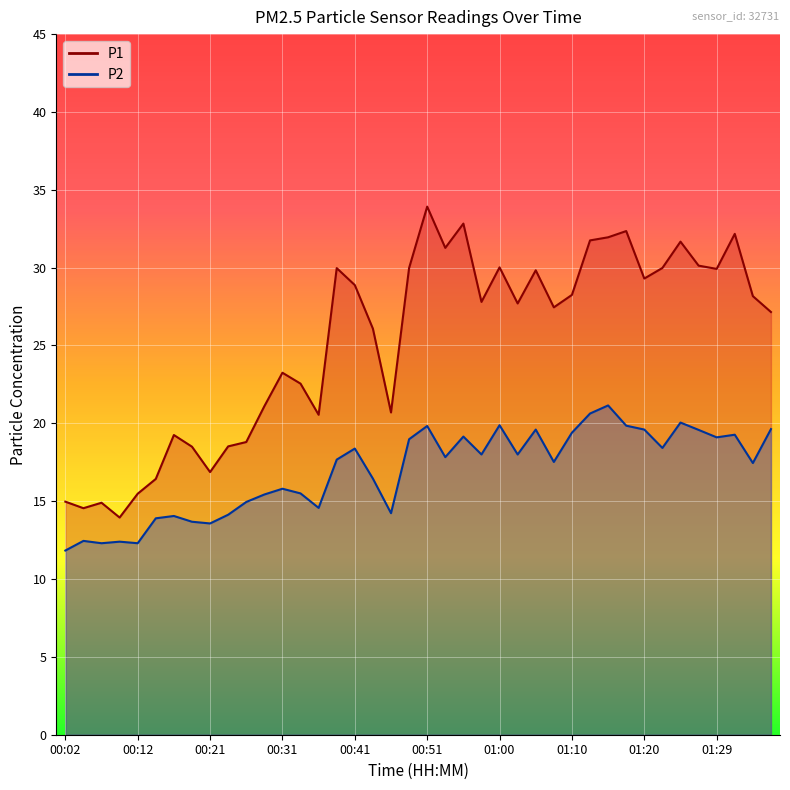

What is the difference between the second highest and minimum values in the P2 series?

8.8